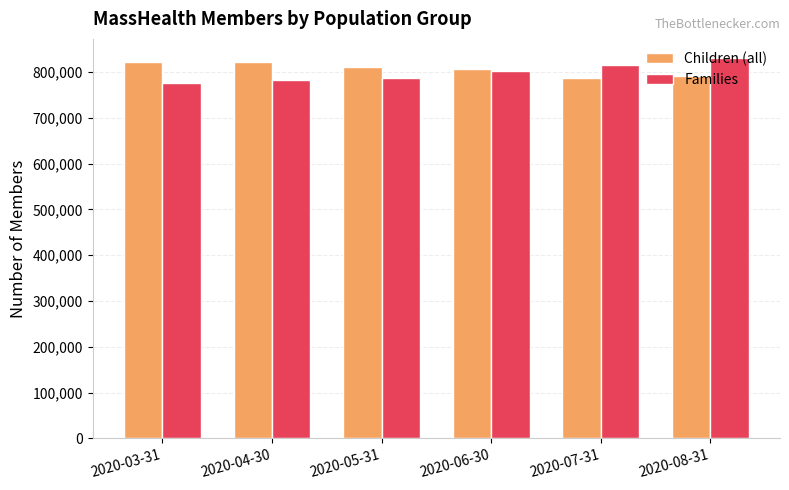

What is the spread (max minus min) of values at 2020-05-31?

22264